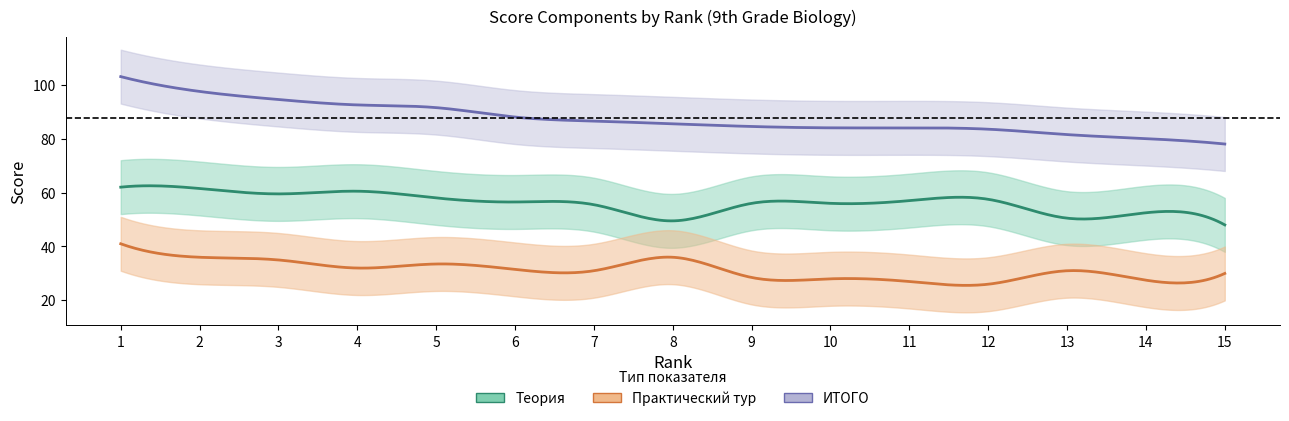

Where is Практический тур nearest to the value 33?

5